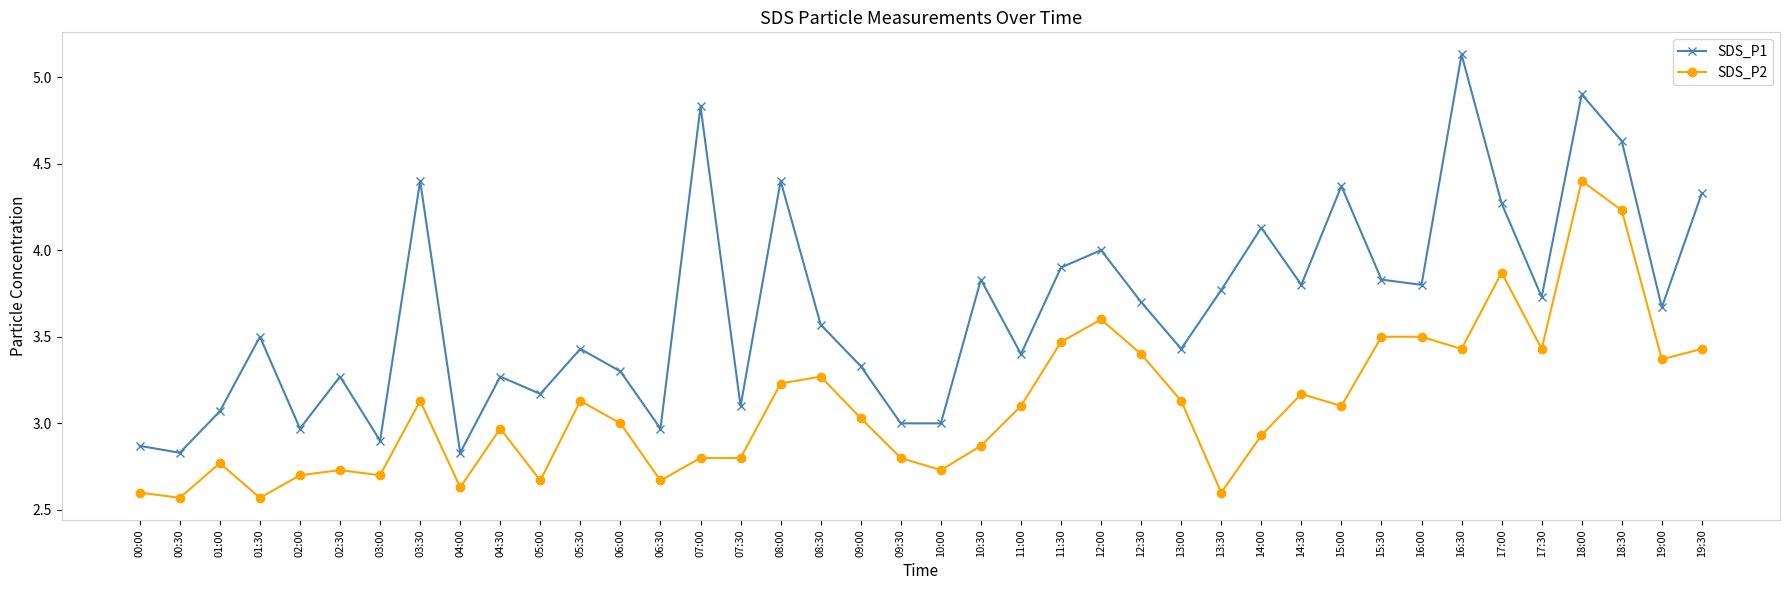

At which category does the chart reach its peak across all series?

16:30